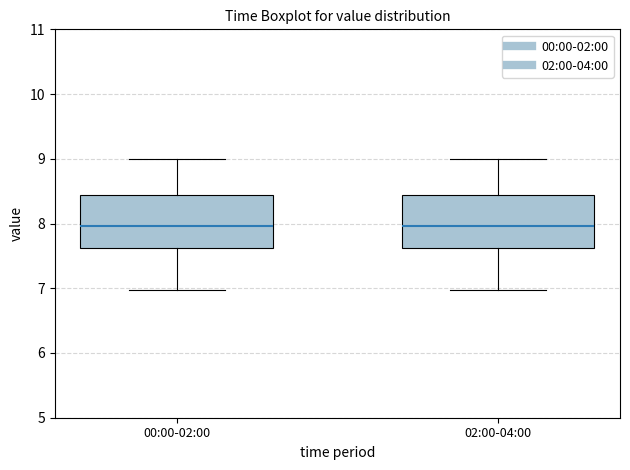

Reading left to right, transcribe this box plot: for each box, give where its median line is, the range the box spans, and where its two whiskers end, as read against the y-axis. The values are not printed on the chart, so give them approximately, as read against the axis.

00:00-02:00: median 8.0, box 7.6 to 8.4, whiskers 7.0 to 9.0
02:00-04:00: median 8.0, box 7.6 to 8.4, whiskers 7.0 to 9.0